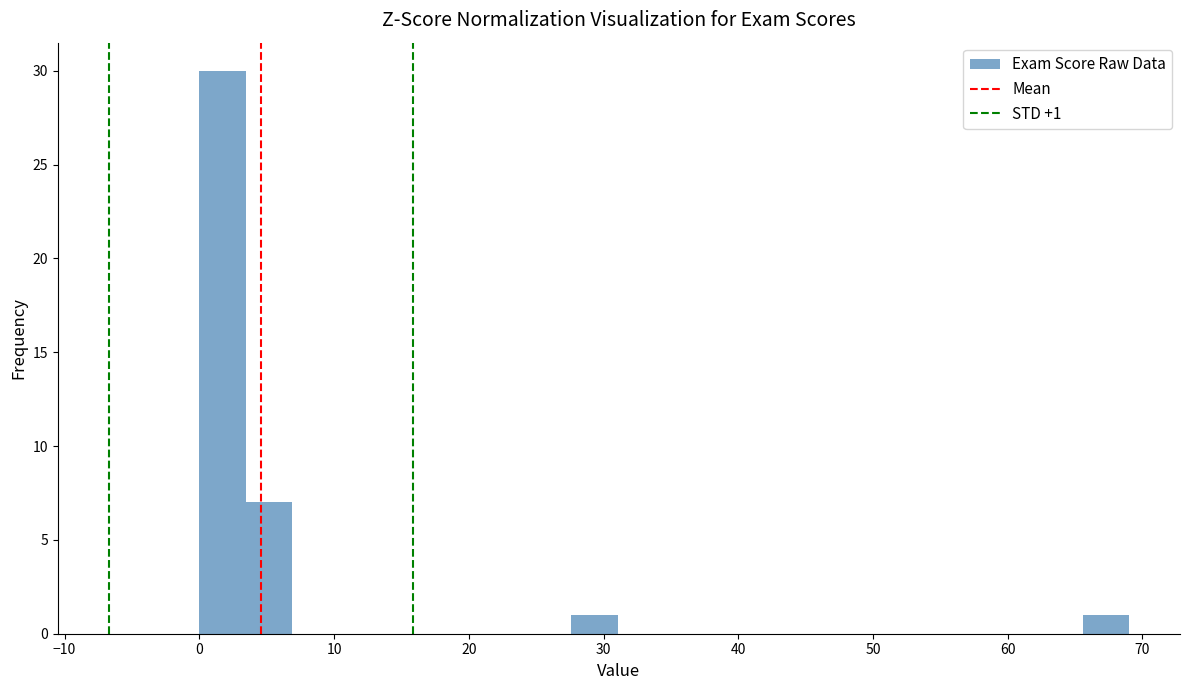

Around what value on the x-axis is the tallest bar? Give the approximate position of its centre, as read against the axis.

2